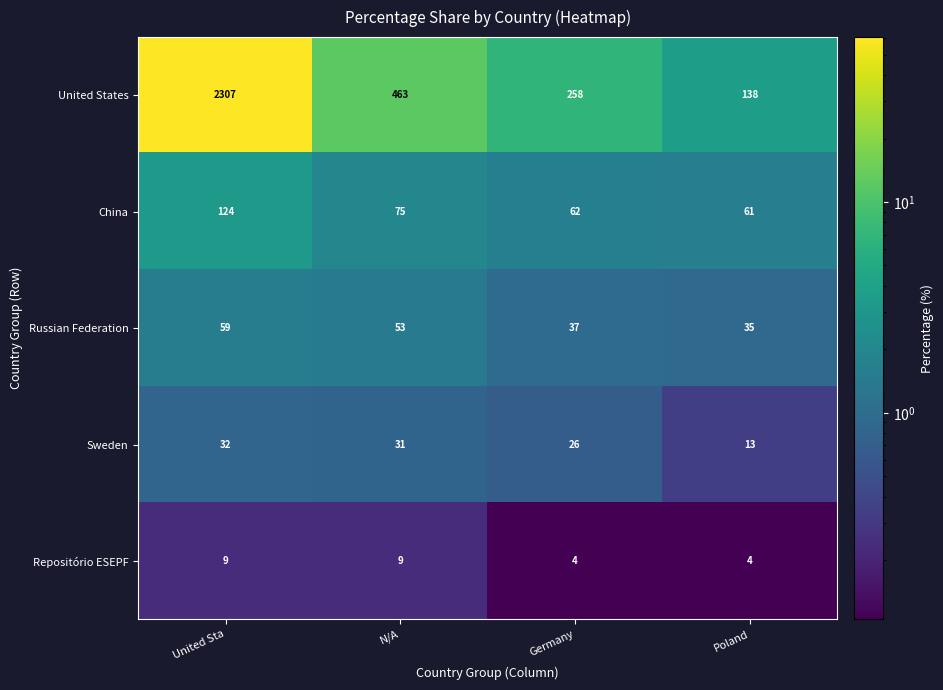

The United States series shows 782 at N/A. True or false?

False